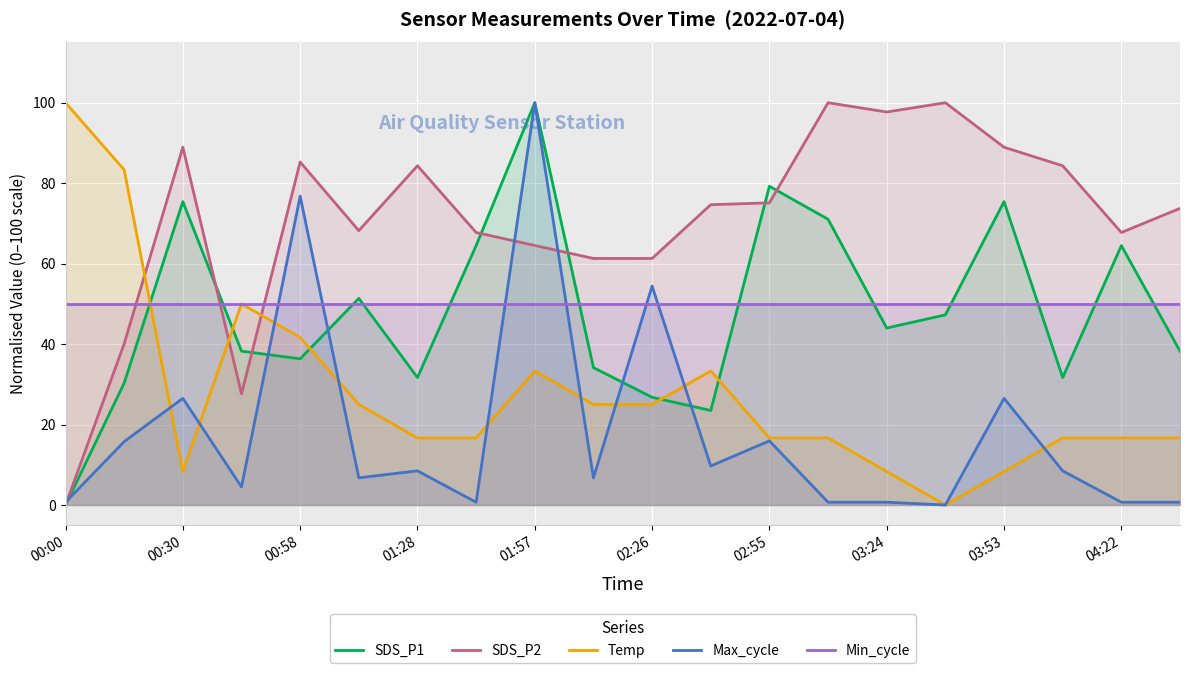

Which series changed the most between 00:58 and 03:53?

Max_cycle